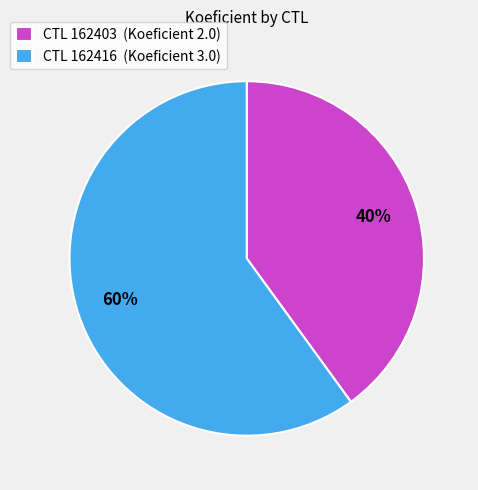

Between CTL 162416 (Koeficient 3.0) and CTL 162403 (Koeficient 2.0), which is larger?

CTL 162416 (Koeficient 3.0)